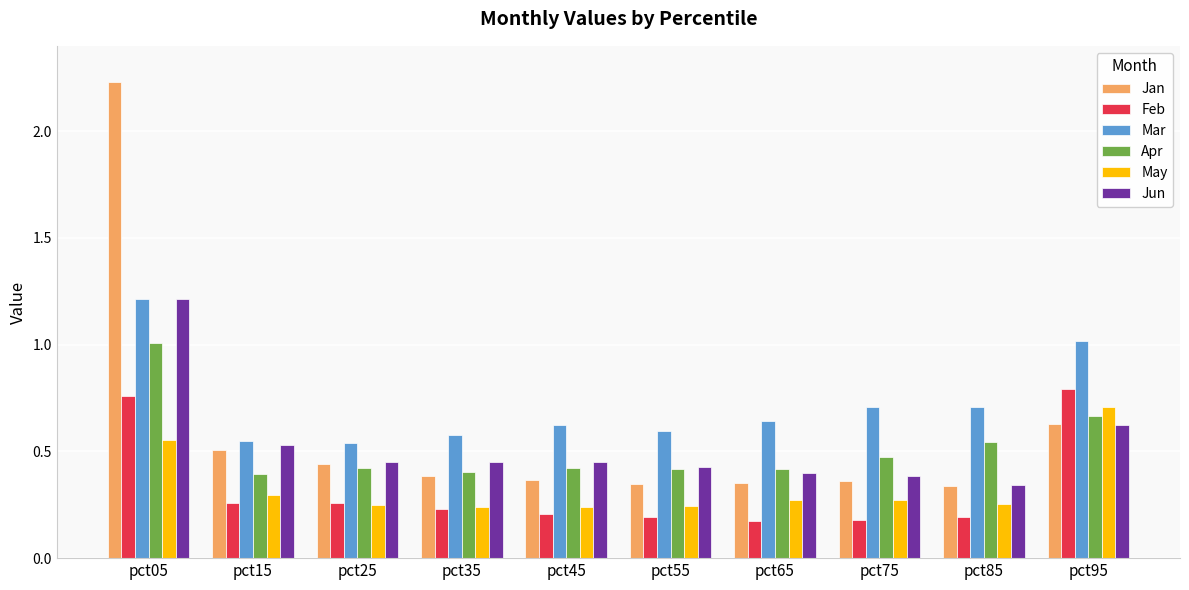

The Apr series shows 0.2 at pct15. True or false?

False